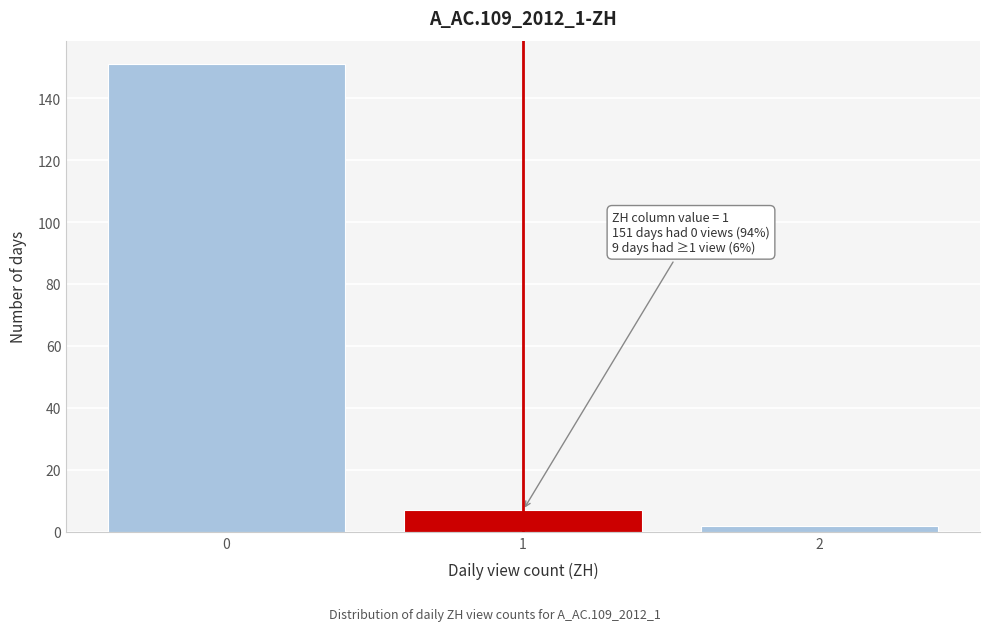

Over which range of the x-axis is the bar tallest?

-0.5 to 0.5